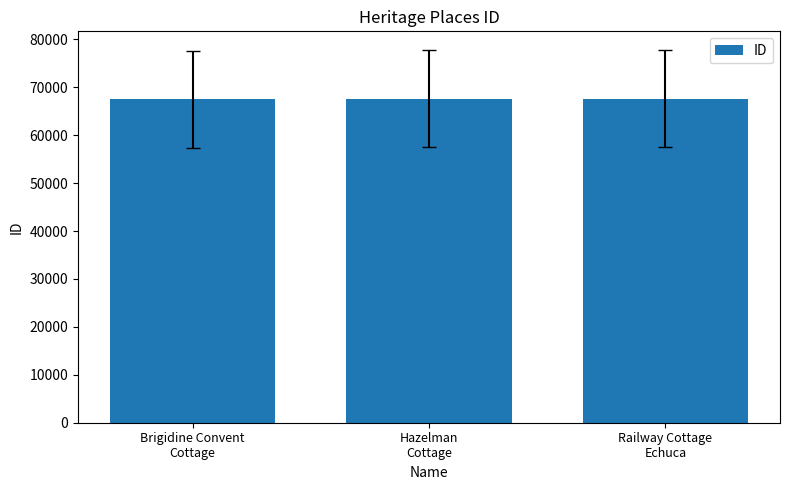

The value at Railway Cottage
Echuca is 67657. True or false?

True